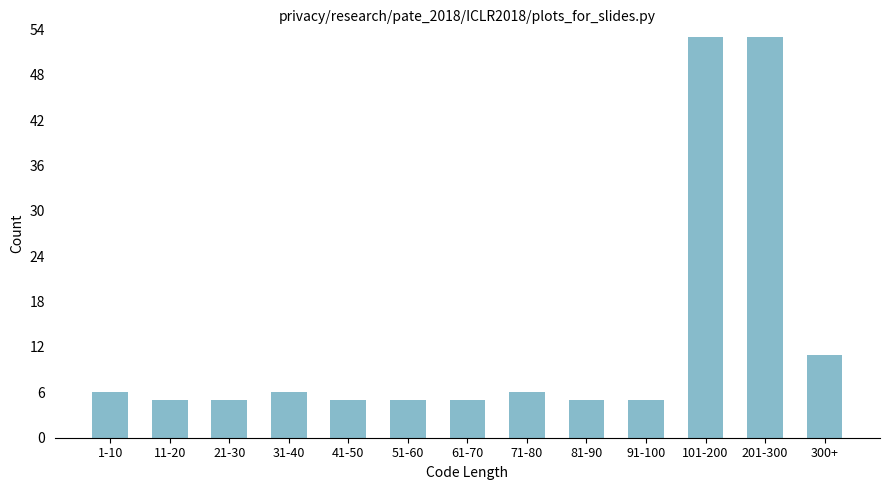

Reading left to right, what are all the values shown in this chart?

1-10=6	11-20=5	21-30=5	31-40=6	41-50=5	51-60=5	61-70=5	71-80=6	81-90=5	91-100=5	101-200=53	201-300=53	300+=11